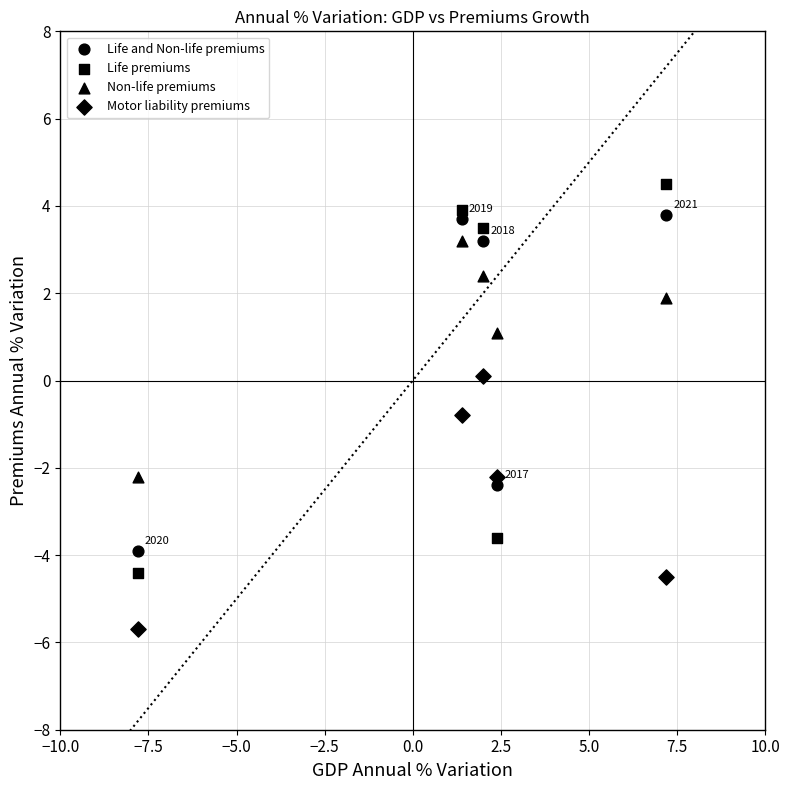

How many data points are displayed?

20